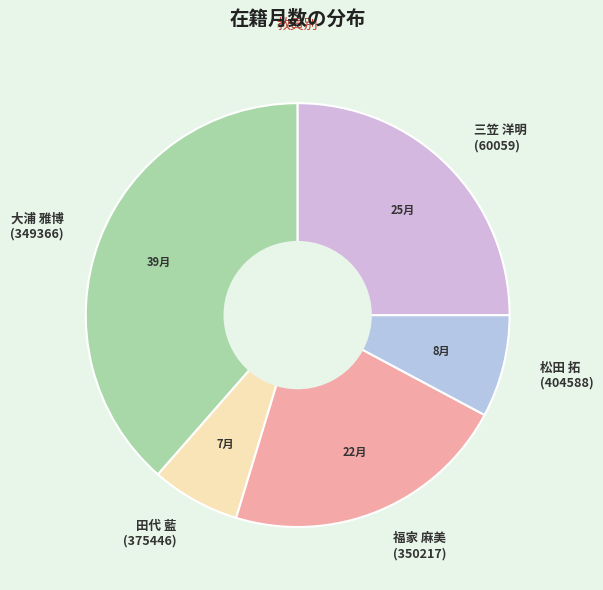

Rank the categories by value from highest to lowest.

大浦 雅博 (349366), 三笠 洋明 (60059), 福家 麻美 (350217), 松田 拓 (404588), 田代 藍 (375446)